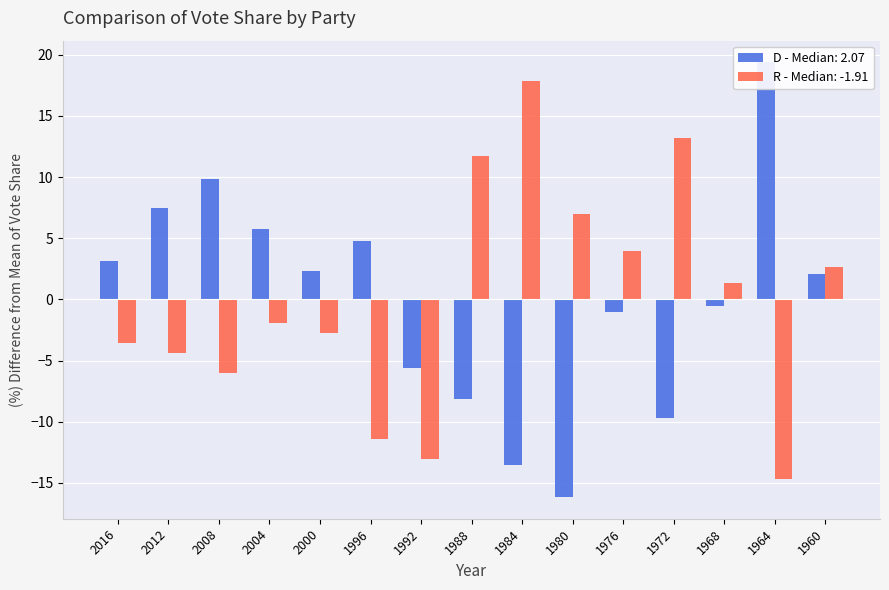

Reading right to left, extract all data points from this chart.

D: 2.1	19.4	-0.6	-9.7	-1.0	-16.2	-13.6	-8.2	-5.6	4.8	2.3	5.7	9.9	7.5	3.1
R: 2.6	-14.7	1.3	13.2	4.0	7.0	17.9	11.7	-13.1	-11.4	-2.7	-1.9	-6.0	-4.4	-3.5